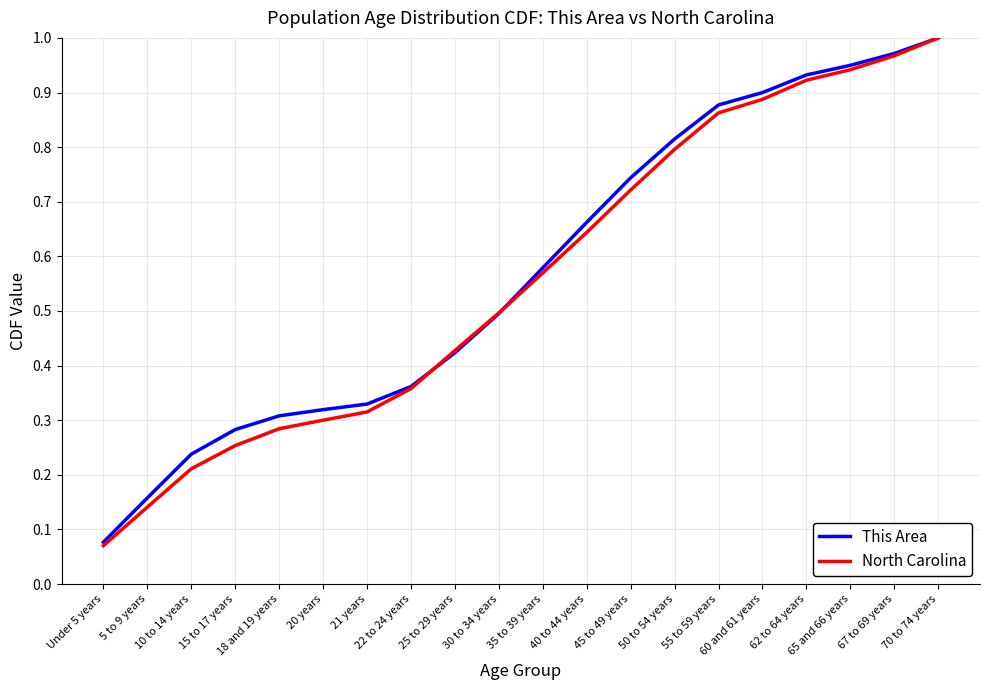

Which series has the largest range (max minus min)?

North Carolina